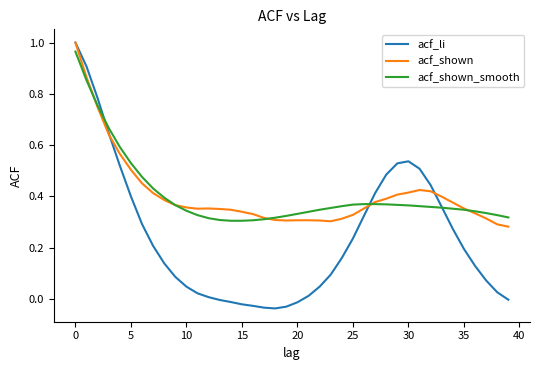

What are all the series names shown in the legend?

acf_li, acf_shown, acf_shown_smooth